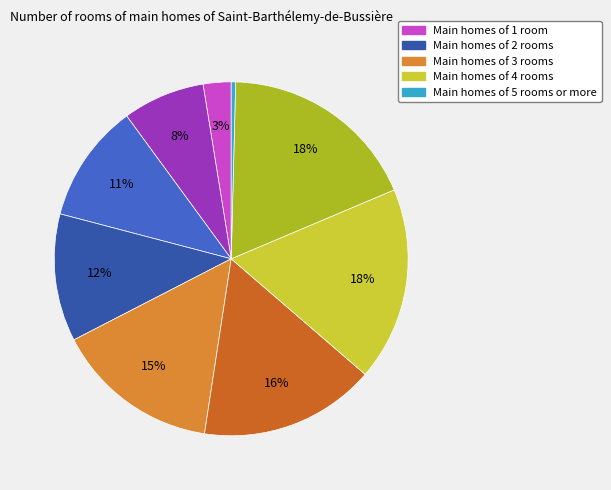

Is there a majority slice in this chart?

No